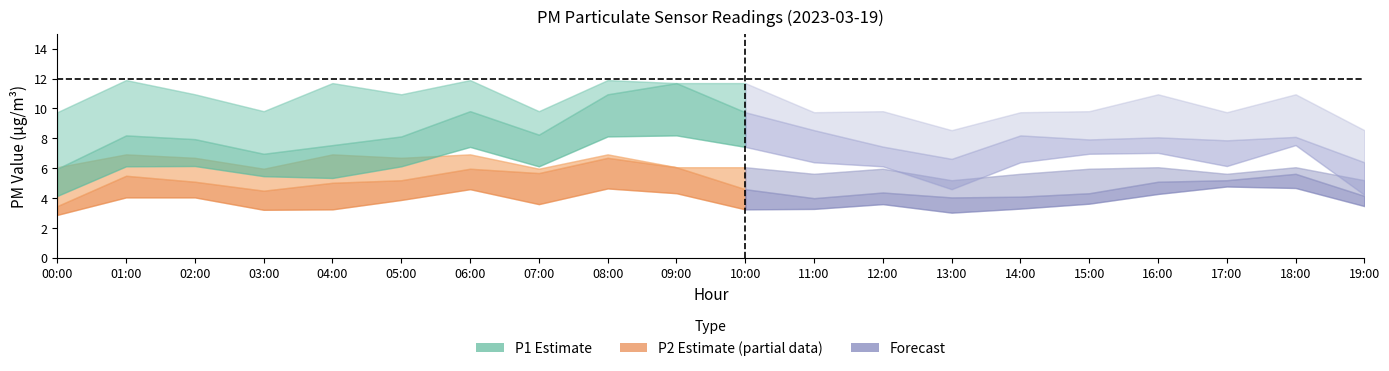

The P2_upper series shows 6.9 at 06:00. True or false?

True